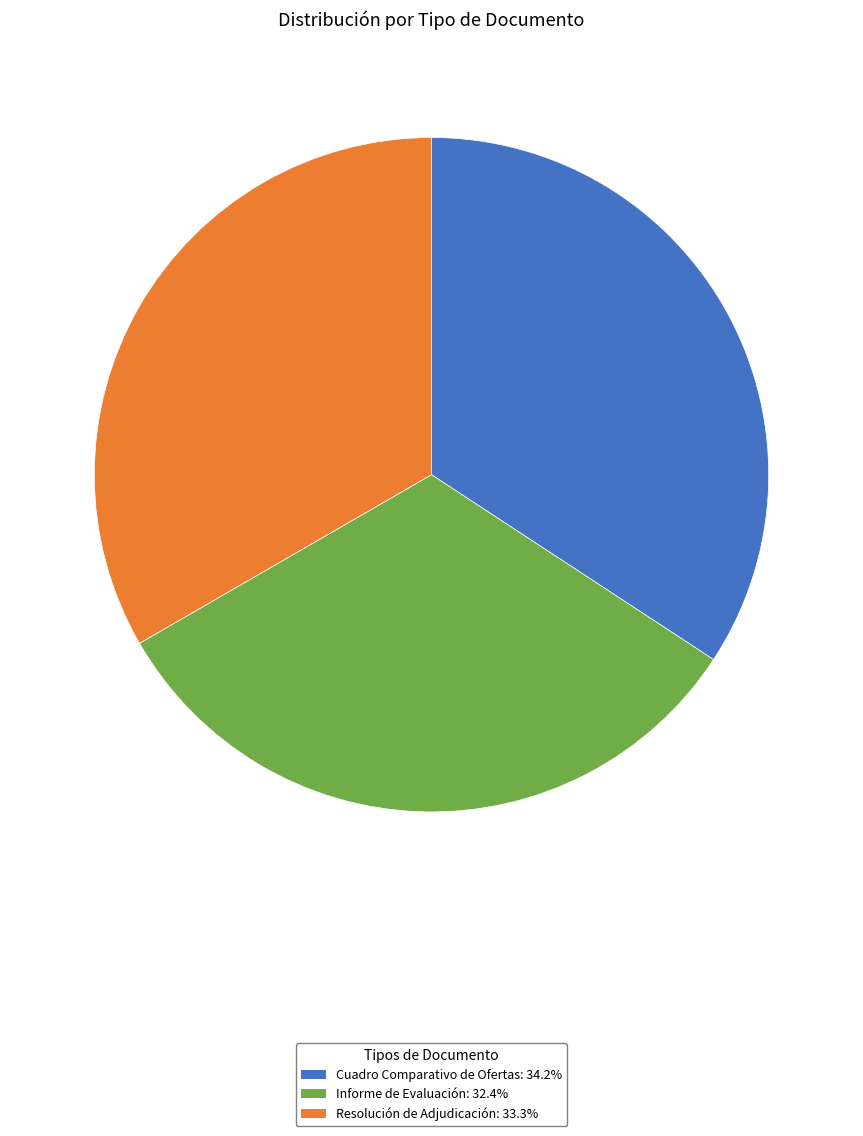

True or false: Informe de Evaluación accounts for 40% of the total.

False